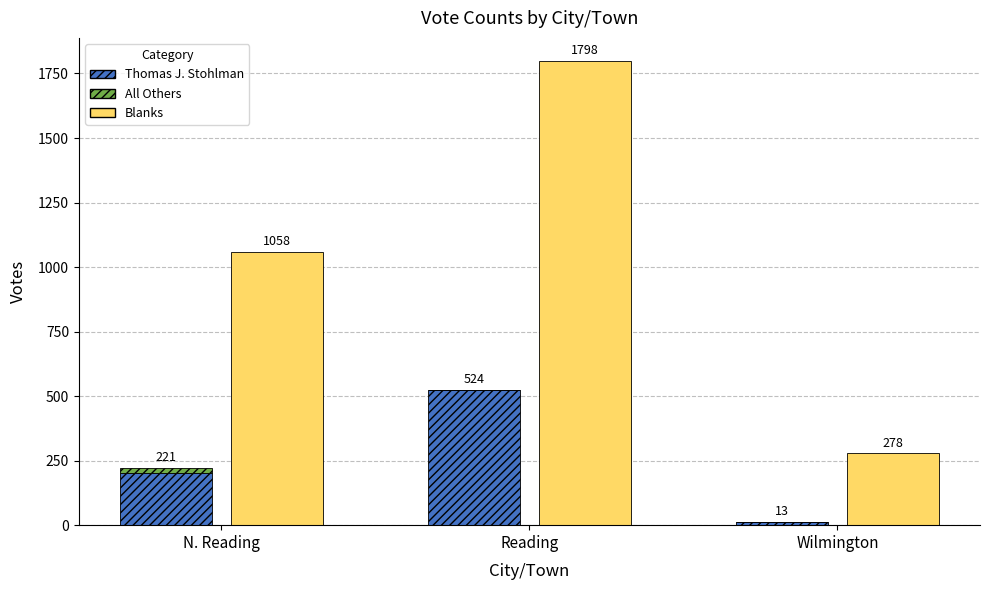

What is the total value across all series at Wilmington?

291